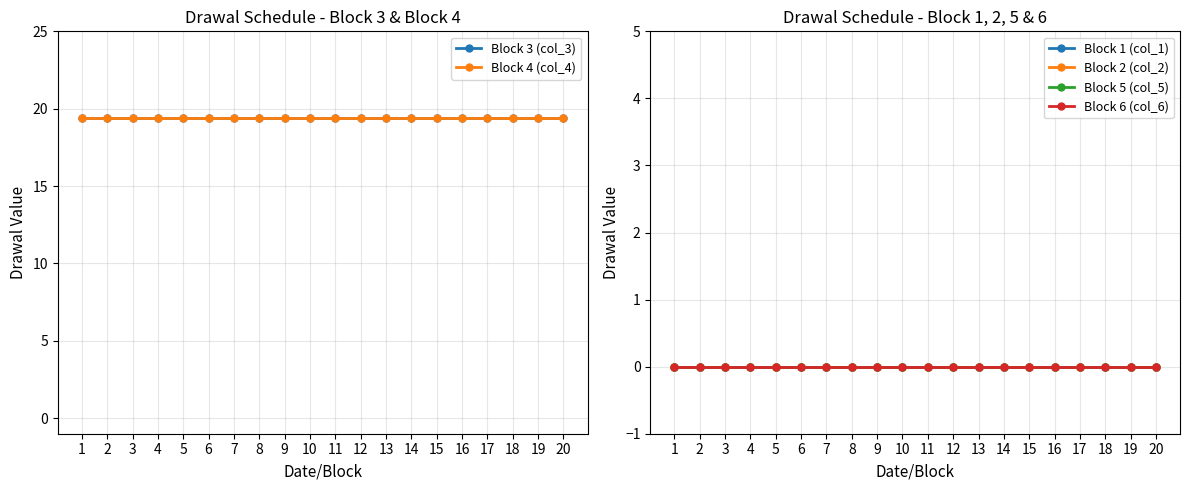

True or false: Block 3 (col_3) and Block 6 (col_6) intersect in this chart.

False